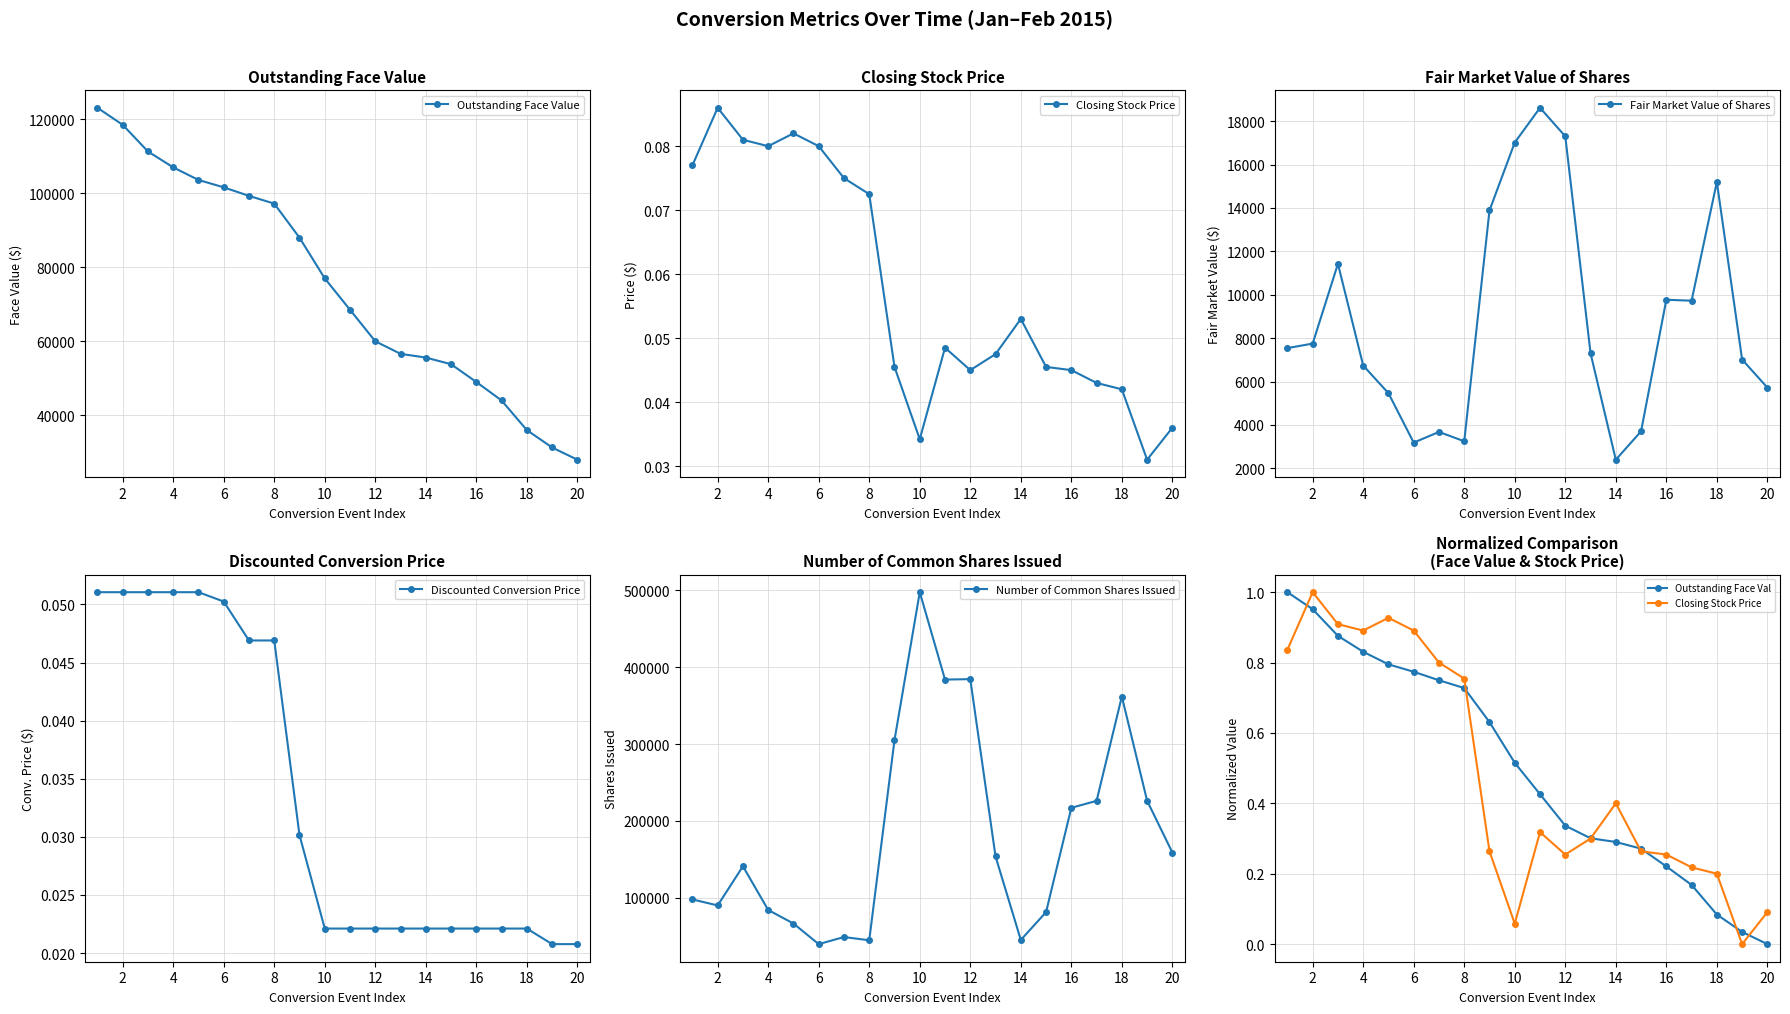

What is the minimum value for Outstanding Face Value?

27982.9